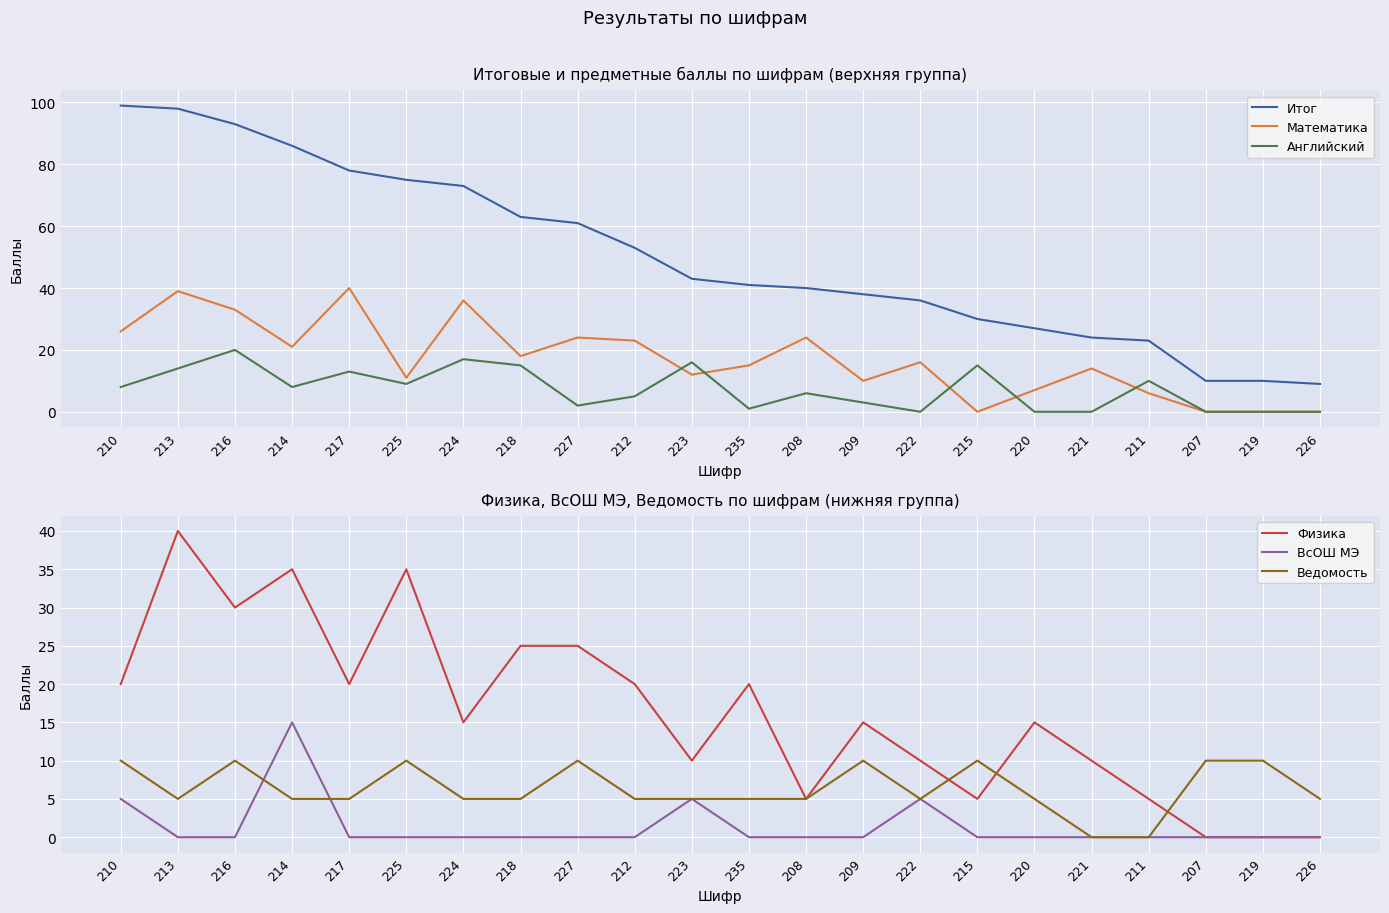

Count the number of categories in the chart.

22